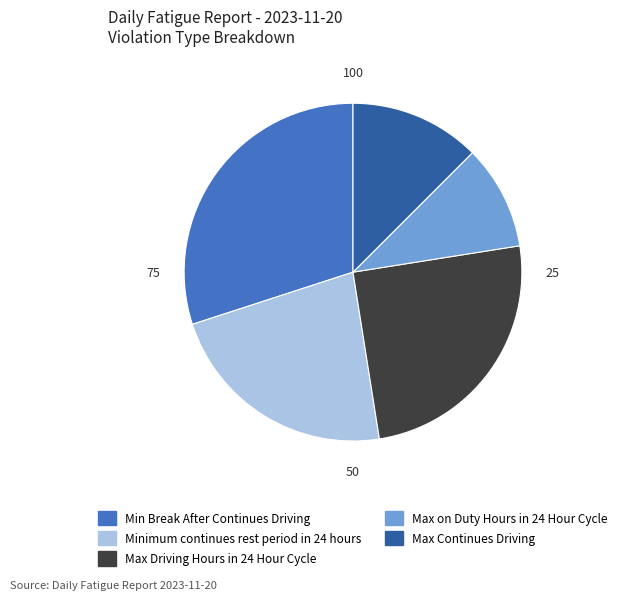

Which category has the smallest portion of the pie?

Max on Duty Hours in 24 Hour Cycle